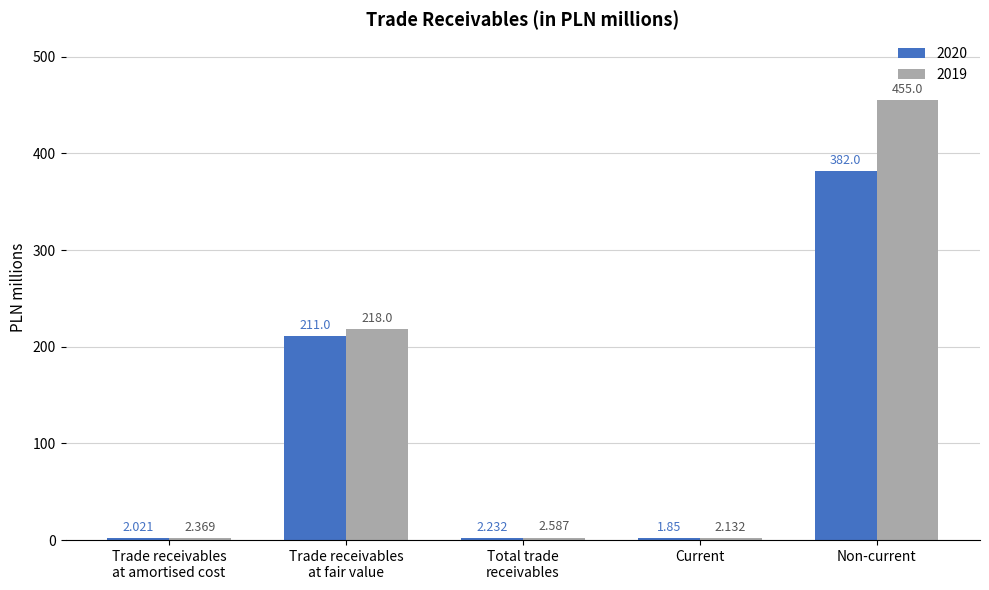

At which category is the sum across all series the highest?

Non-current